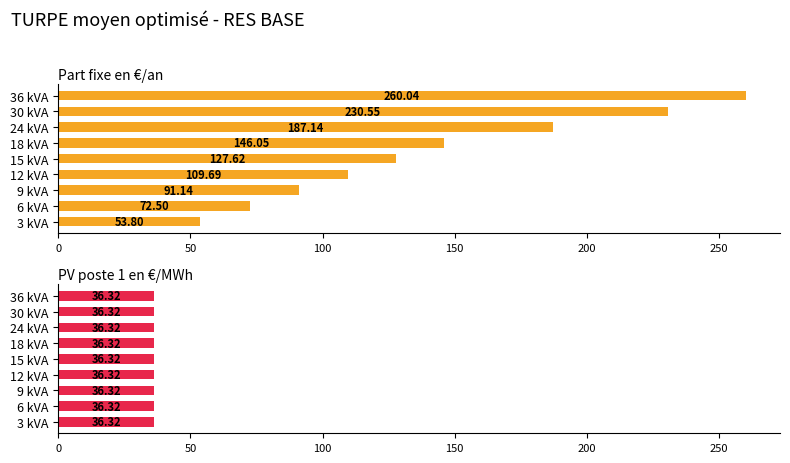

What is the sum of all Part fixe en €/an values?

1278.5